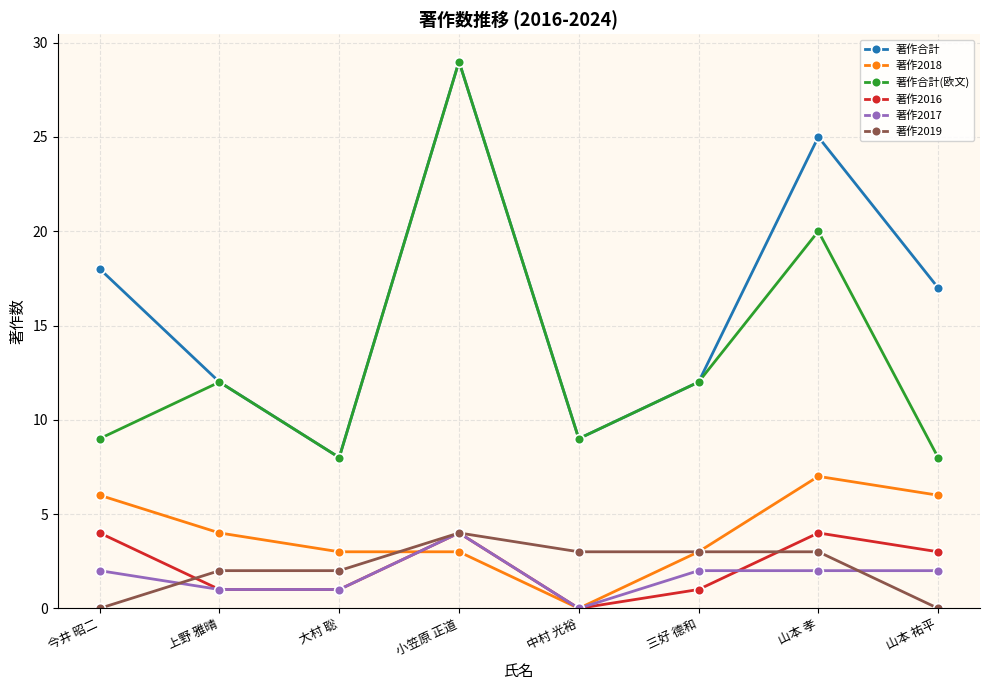

What is the total value across all series at 小笠原 正道?

73